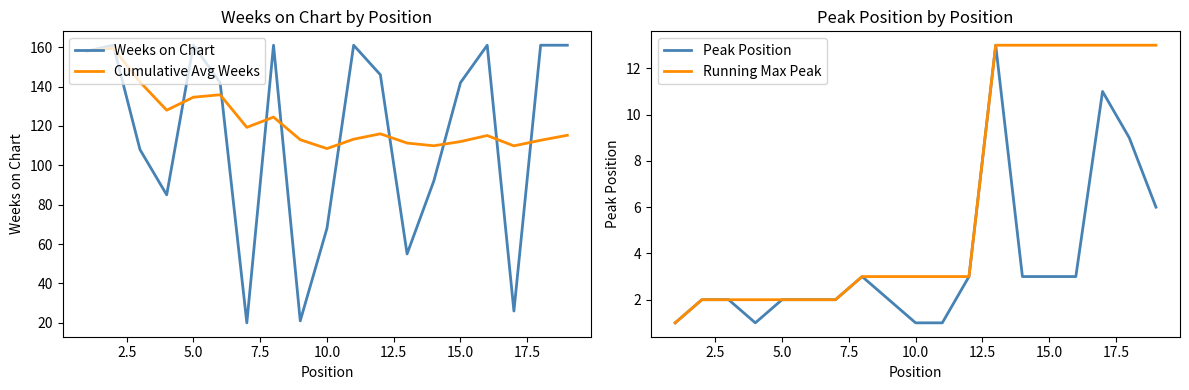

What is the lowest value of the Weeks on Chart series?

20.0